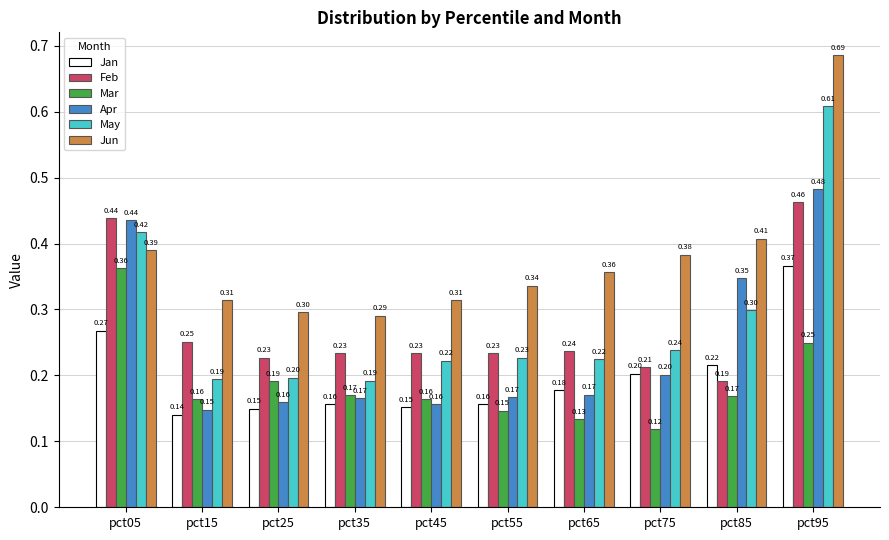

Rank the series by their maximum value, from lowest to highest.

Mar, Jan, Feb, Apr, May, Jun